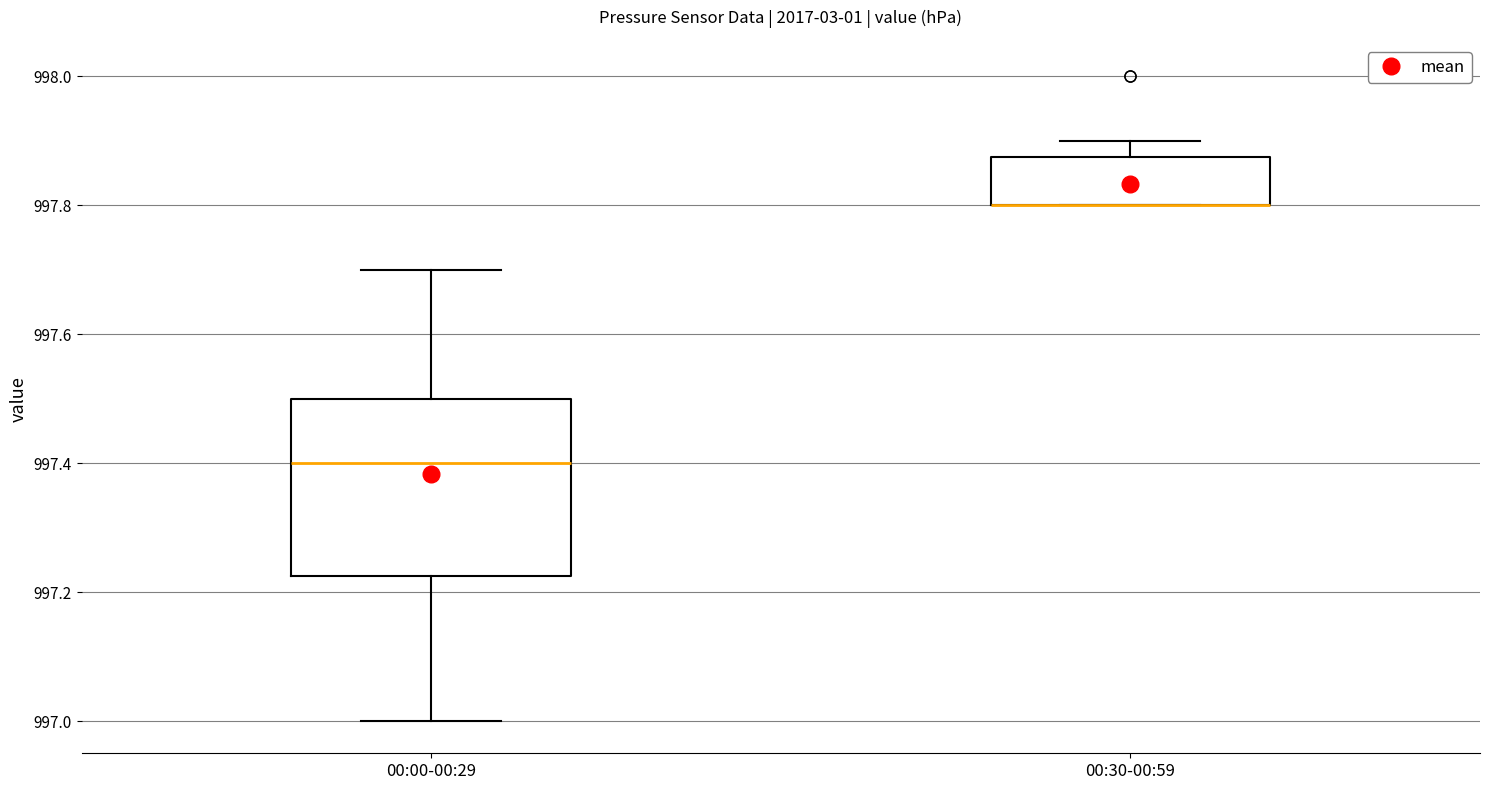

Which box is the tallest, from its lower edge to its upper edge?

00:00-00:29